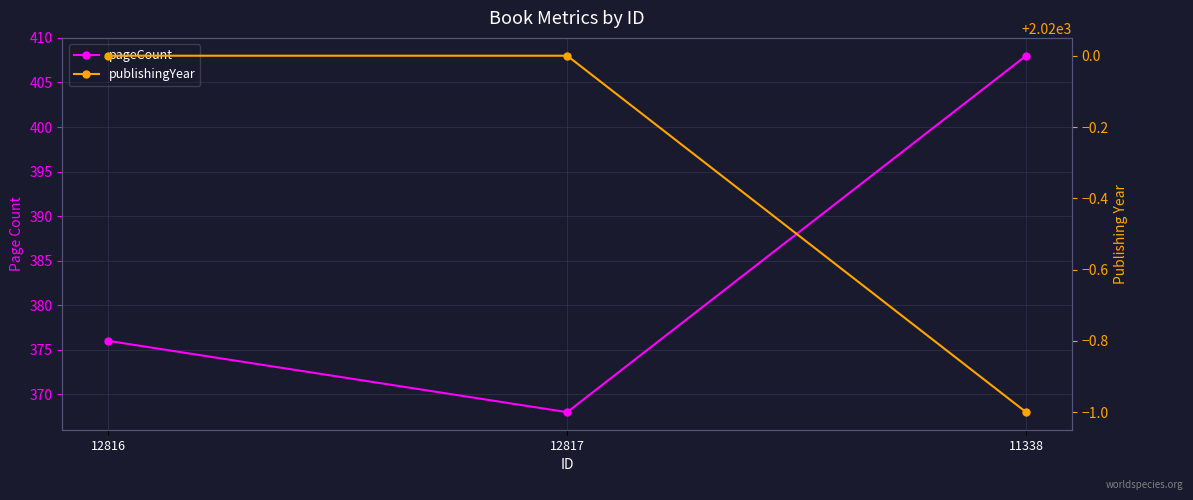

Which series changed the most between 12817 and 11338?

pageCount